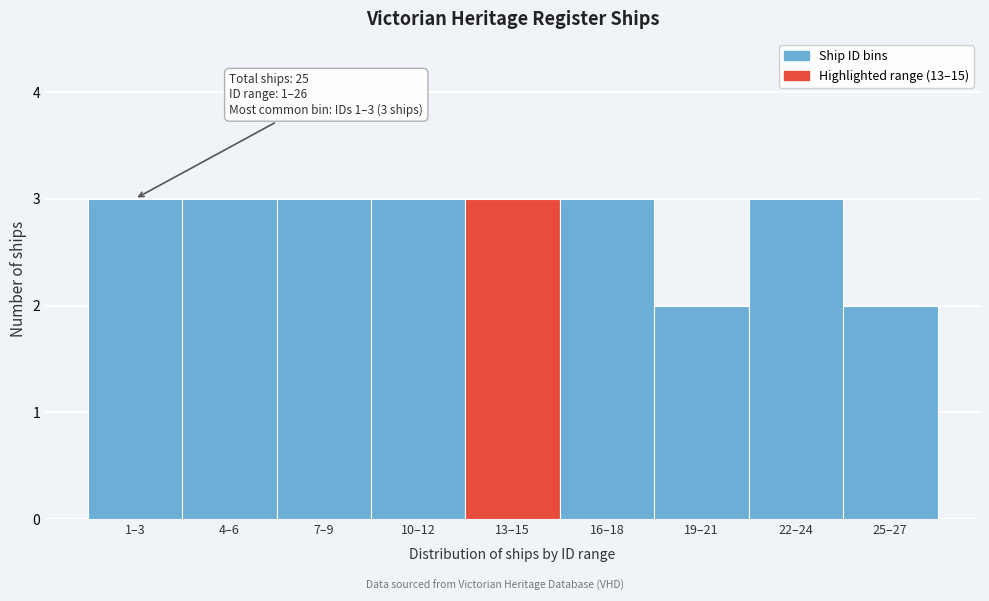

Reading right to left, list all the values displayed in this chart.

25–27=2	22–24=3	19–21=2	16–18=3	13–15=3	10–12=3	7–9=3	4–6=3	1–3=3